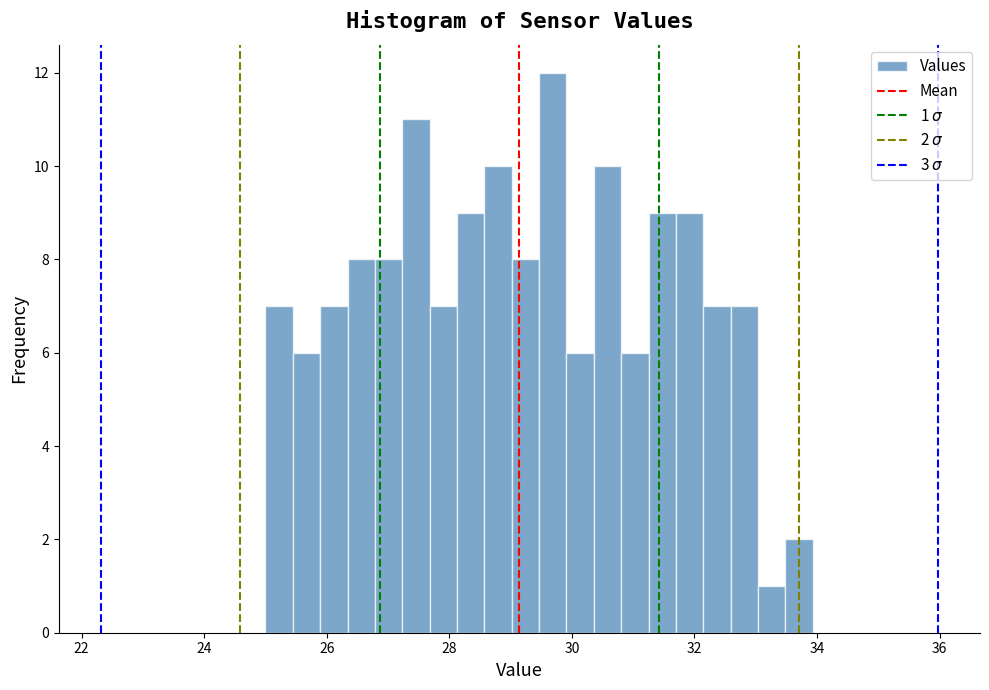

Read against the x-axis, roughly where is the centre of the tallest bar?

29.6